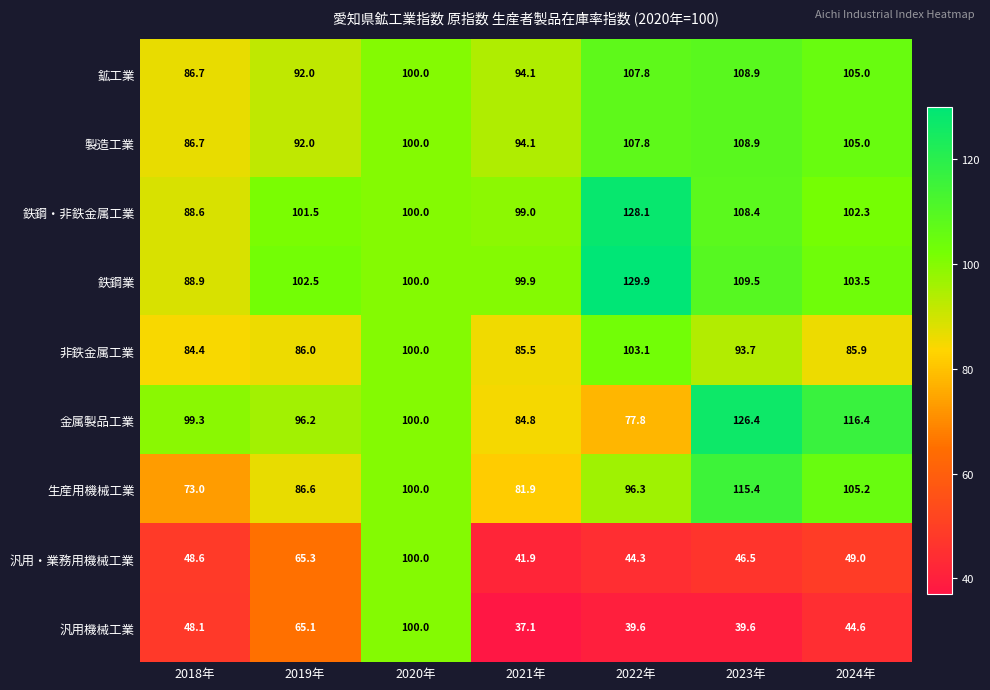

How many series are shown in this chart?

9